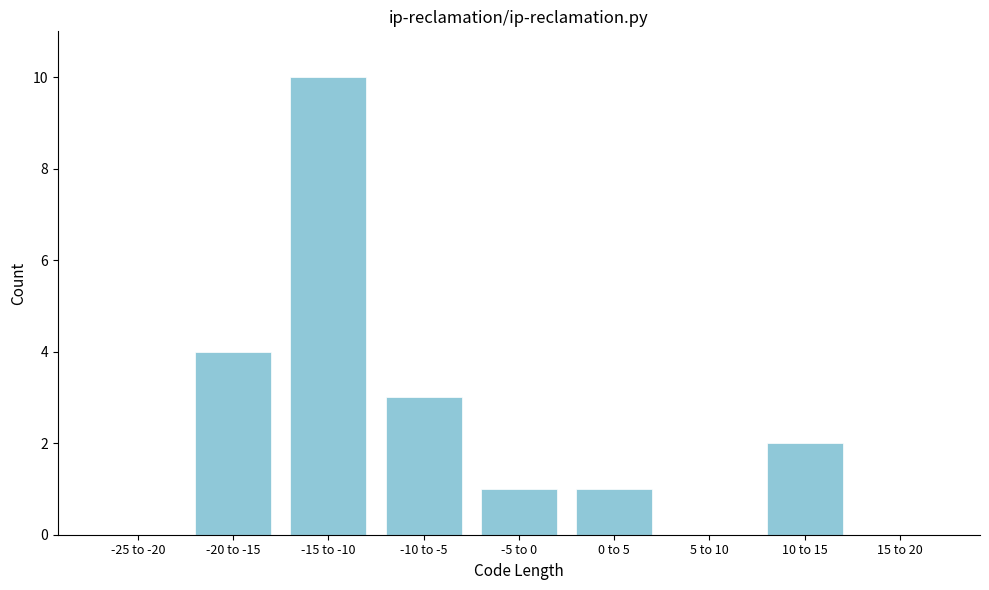

Reading right to left, extract all data points from this chart.

15 to 20=0	10 to 15=2	5 to 10=0	0 to 5=1	-5 to 0=1	-10 to -5=3	-15 to -10=10	-20 to -15=4	-25 to -20=0